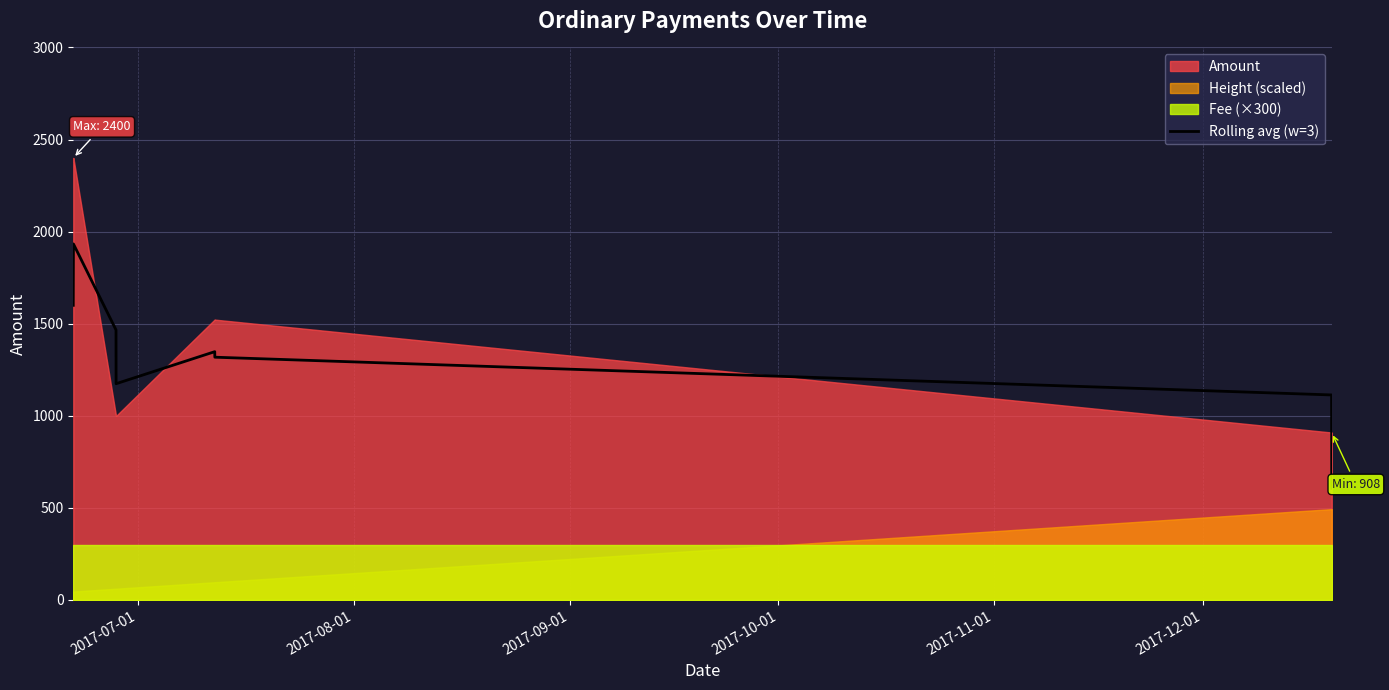

What is the minimum value for Rolling avg (w=3)?

605.7